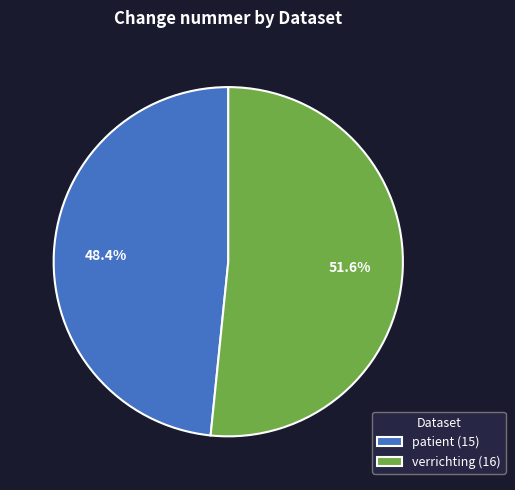

To the nearest percent, what portion does verrichting represent?

52%